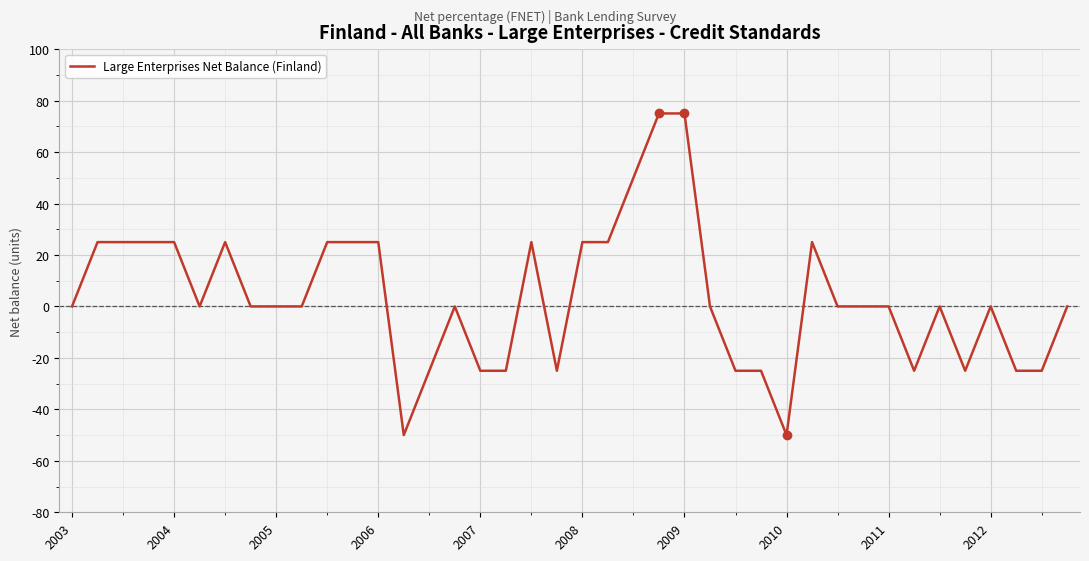

What is the minimum value shown in the chart?

-50